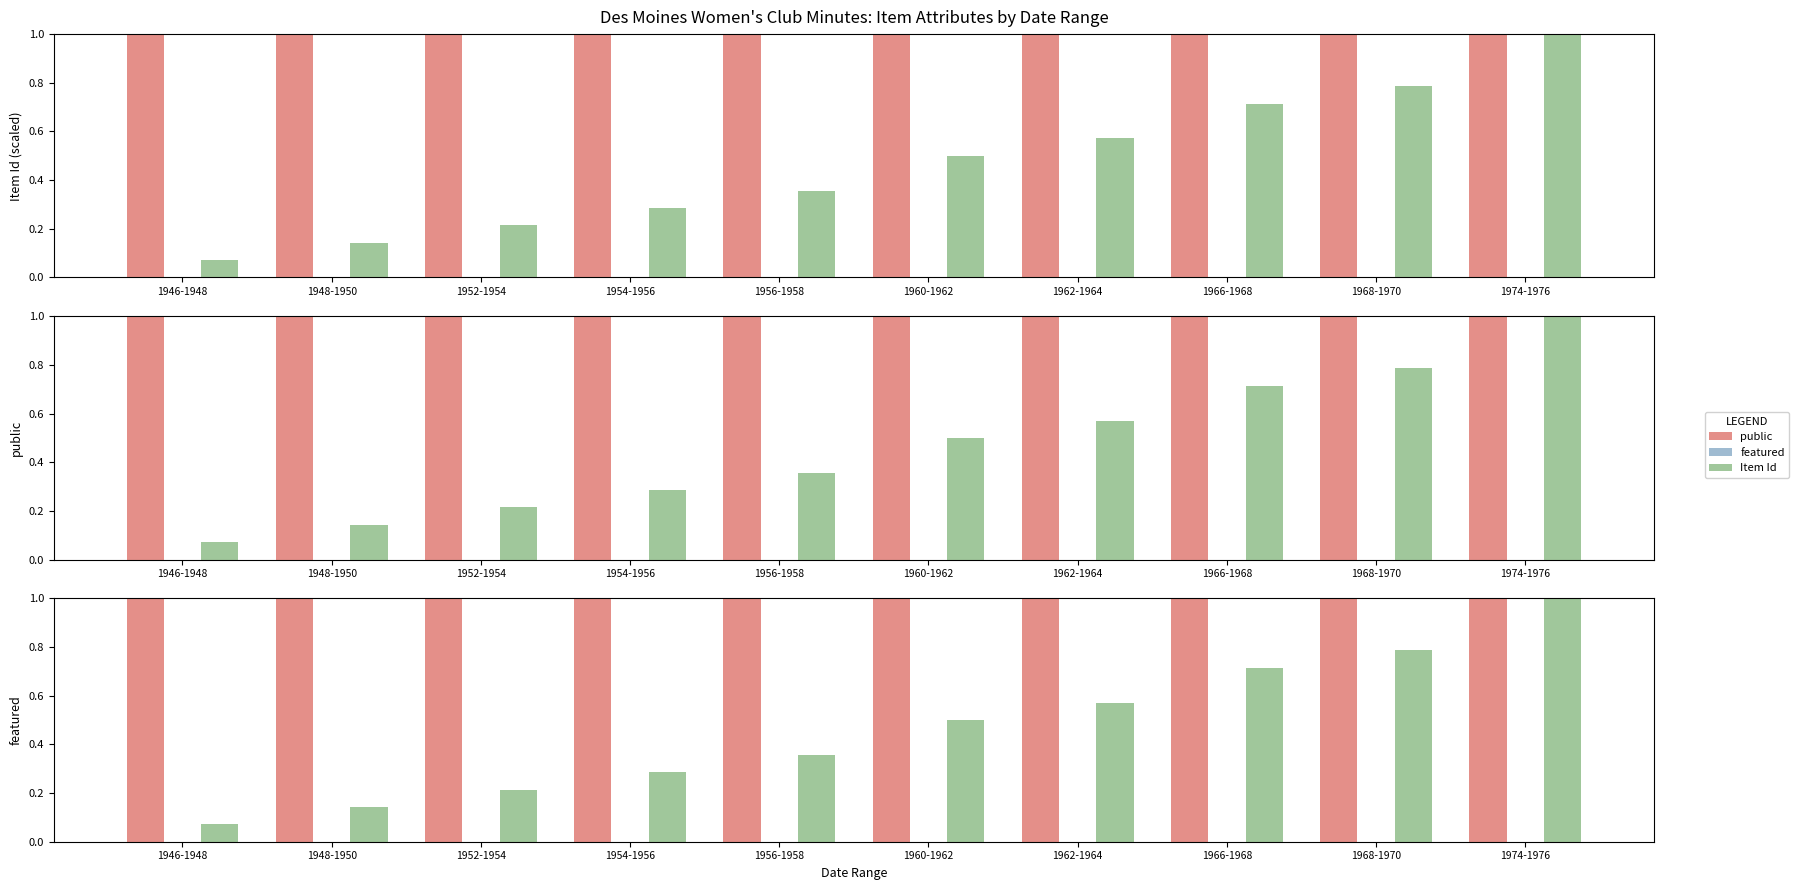

What is the label of the 8th bar from the right?

1952-1954